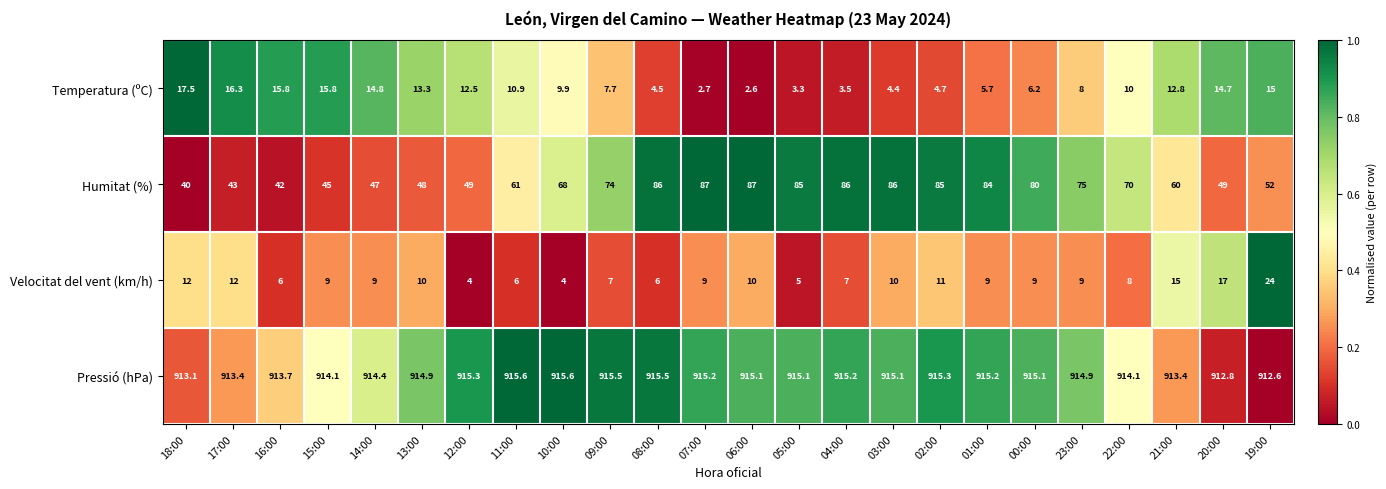

At which category is the sum across all series the highest?

02:00